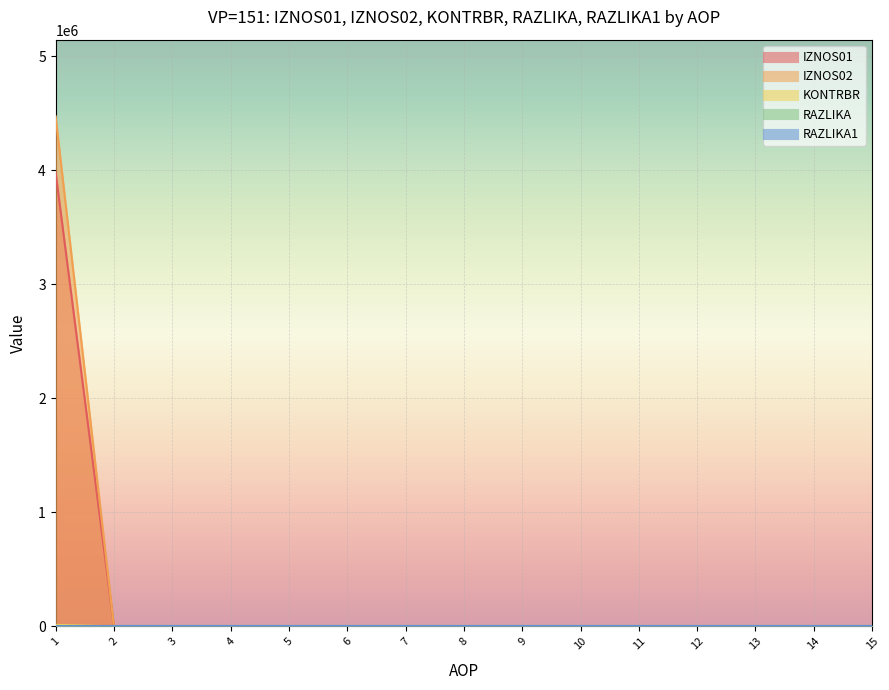

Is it true that IZNOS01 equals 0.0 at 6?

True